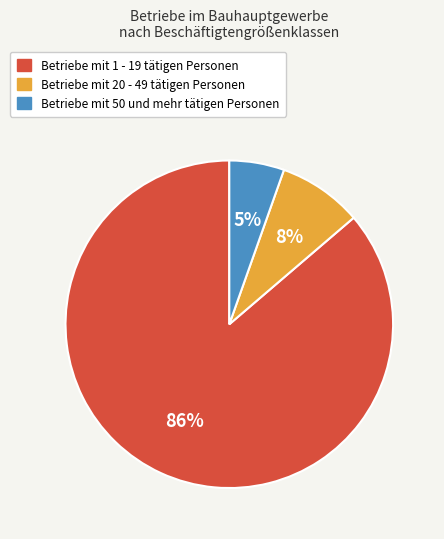

To the nearest percent, what is the average slice percentage?

33%